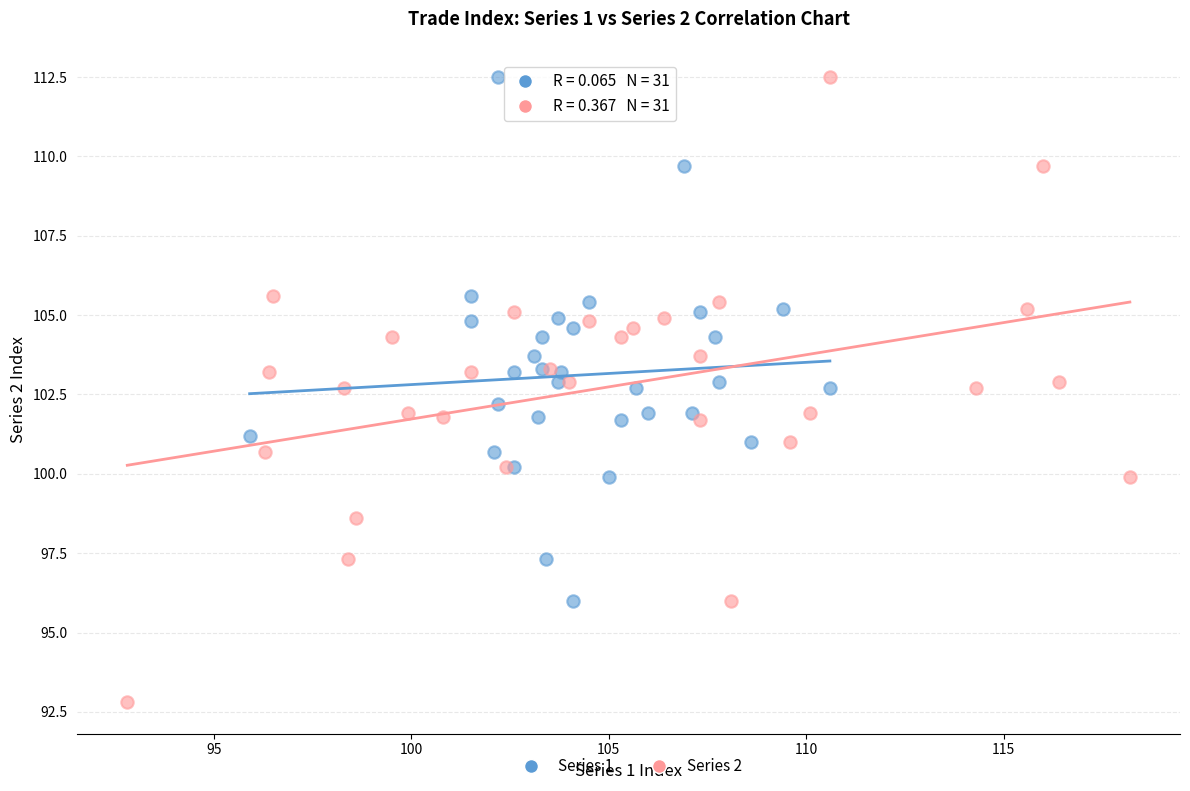

Which series reaches the minimum Y coordinate?

Series 2